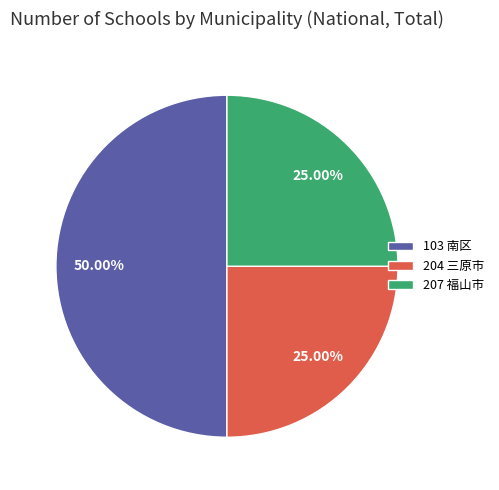

Which has a higher value, 103 南区 or 204 三原市?

103 南区